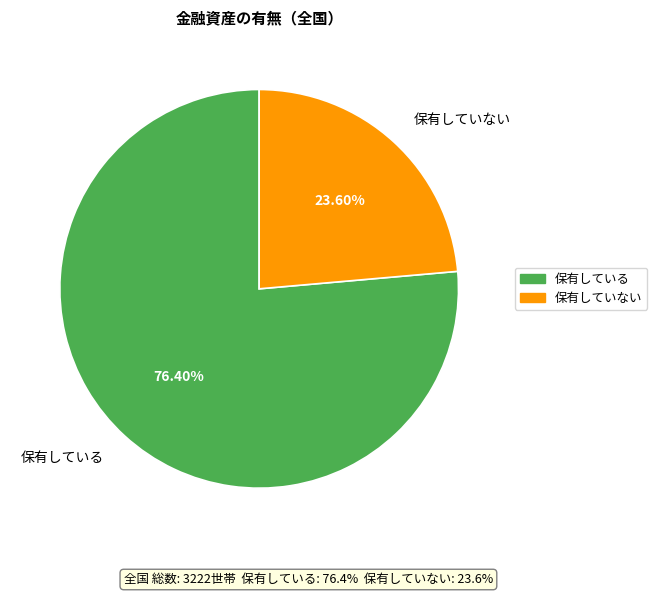

Approximately how many times larger is the value at 保有している compared to 保有していない?

3.2